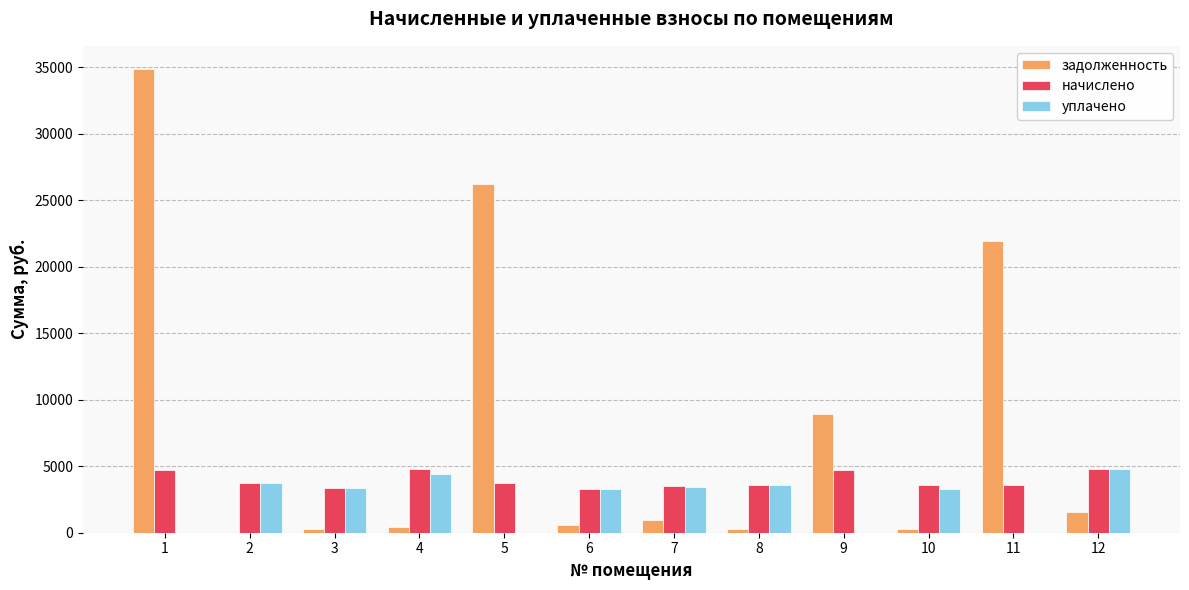

What is the sum of the начислено values at 12 and 1?

9498.4